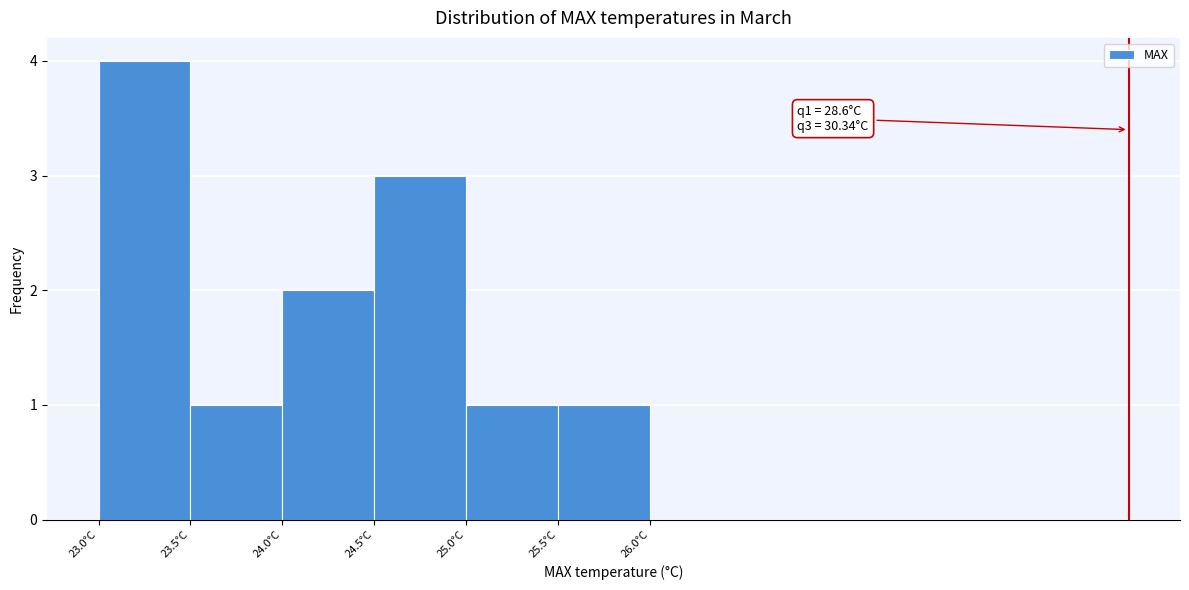

Which range on the x-axis has the tallest bar?

23.0 to 23.5